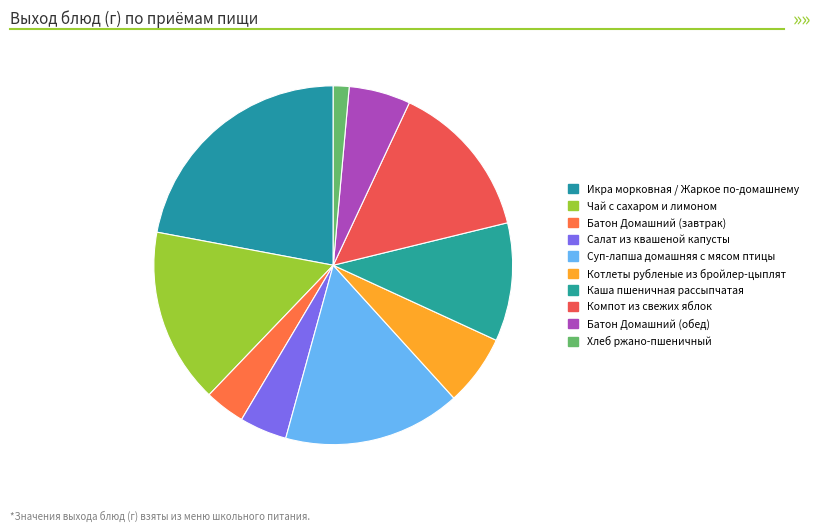

Count the number of slices in the pie.

10